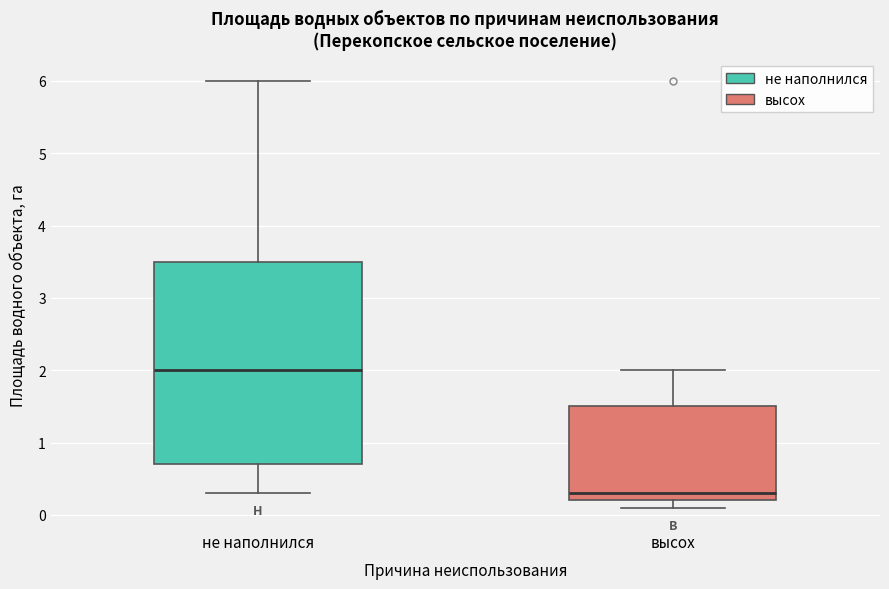

Which box's median line is the lowest?

высох